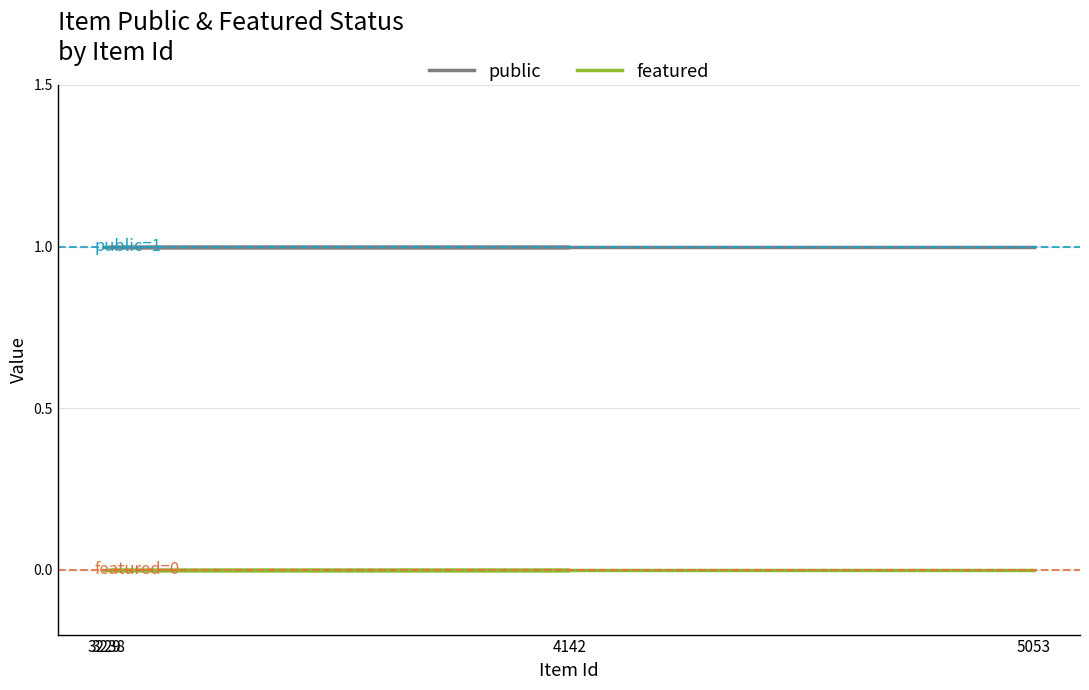

Does the chart have visible grid lines?

Yes